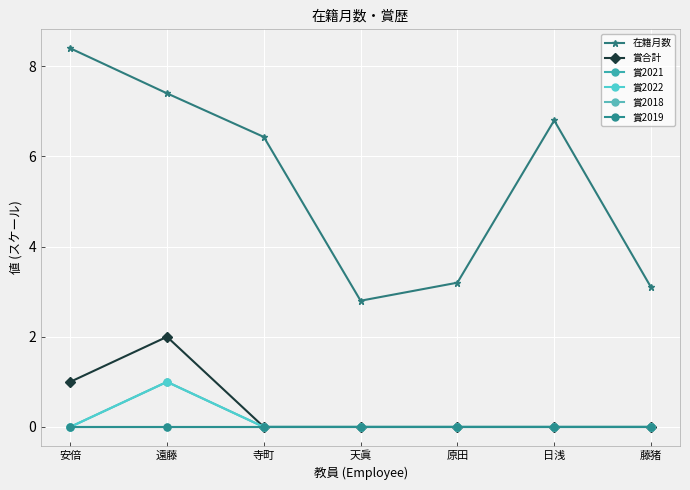

Is this an area chart (filled region under the line)?

No